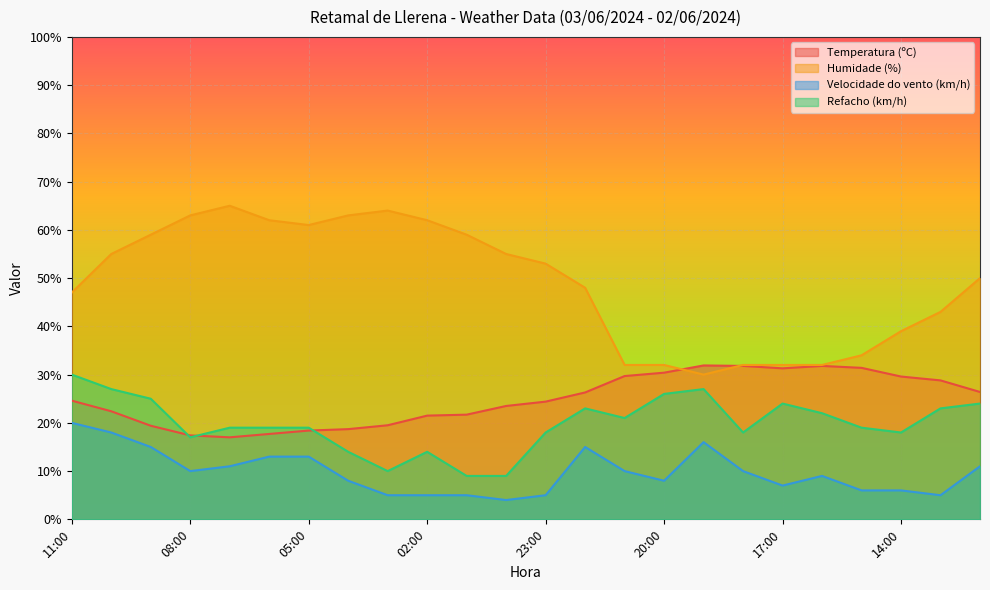

What is the maximum value for Humidade (%)?

65.0